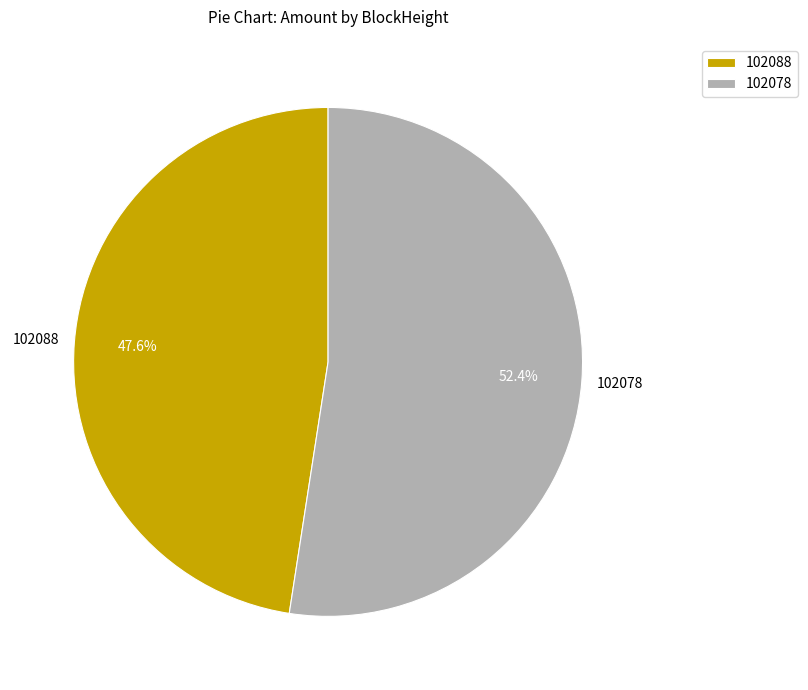

To the nearest percent, what is the difference between the 102088 and 102078 slice percentages?

5%